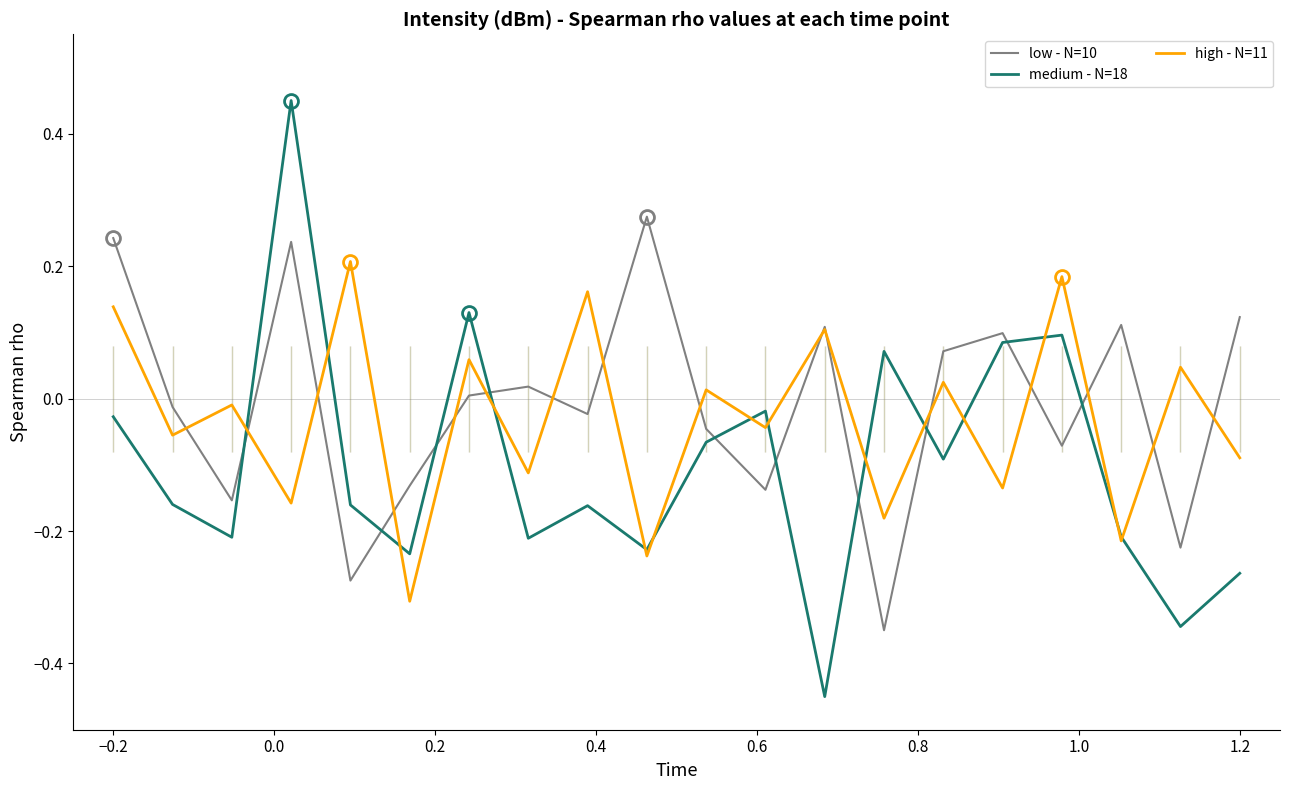

True or false: medium - N=18 has more than 0 interior local peaks.

True